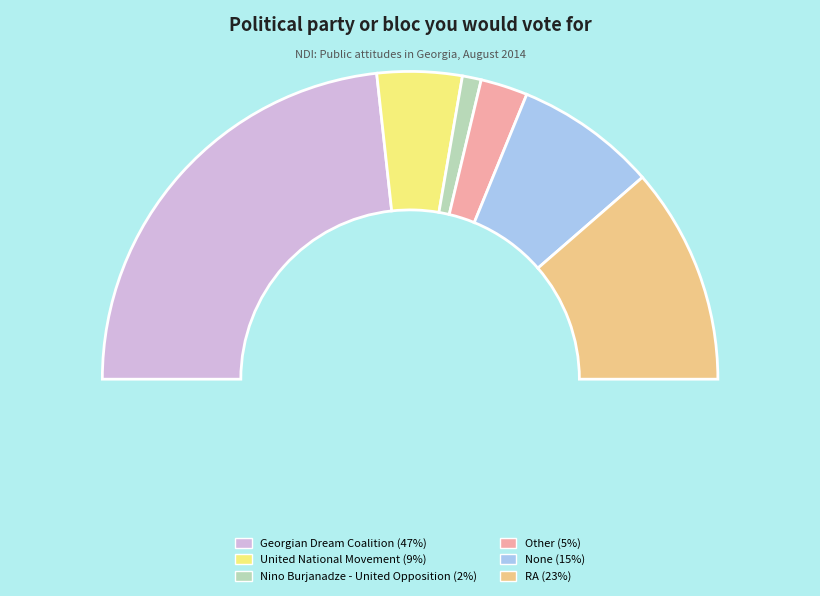

To the nearest percent, what is the difference between the RA and Nino Burjanadze - United Opposition slice percentages?

21%